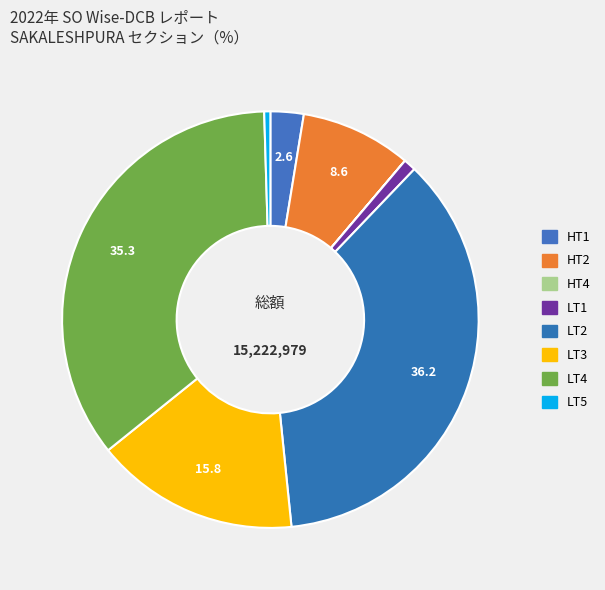

To the nearest percent, what is the difference between the largest and smallest slice percentages?

36%